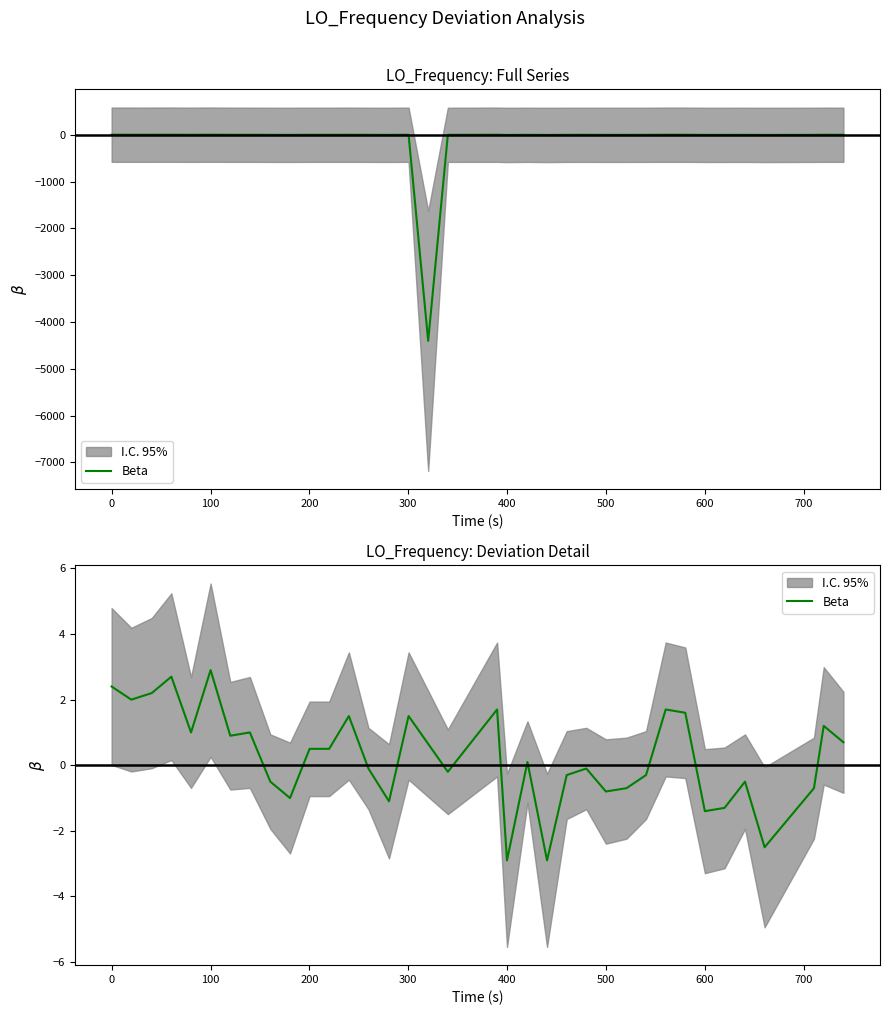

Is this an area chart (filled region under the line)?

No